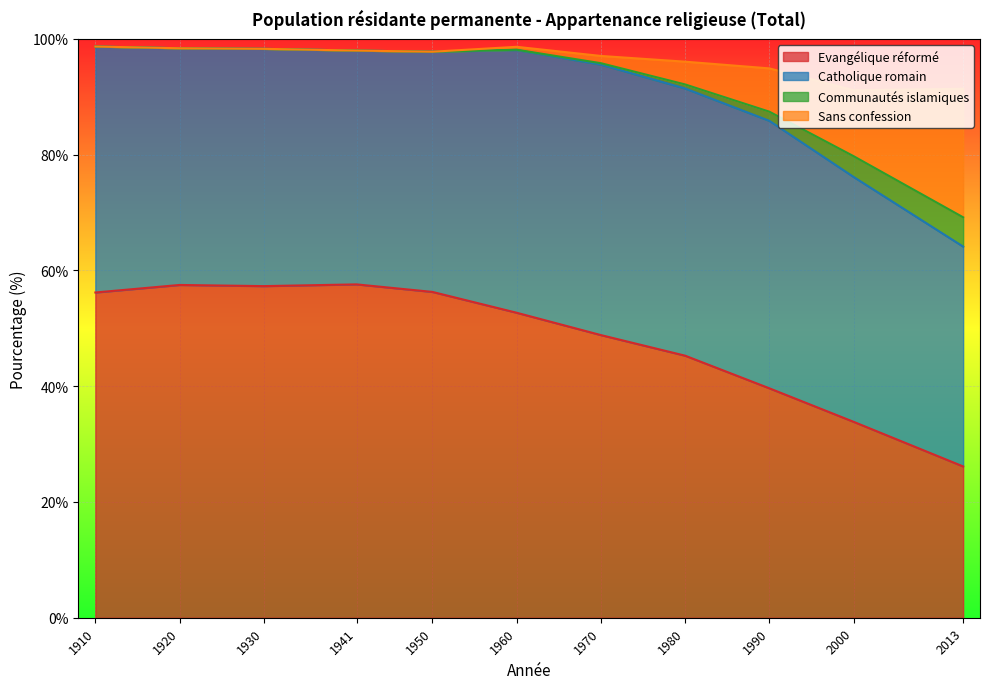

What is the total value across all series at 2013?

91.4